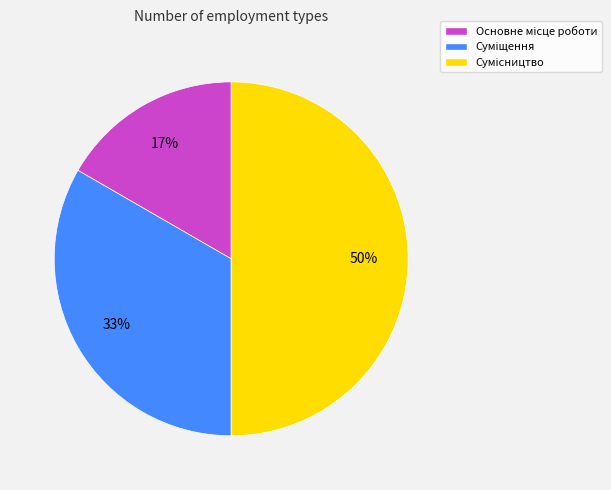

To the nearest percent, what is the average slice percentage?

33%